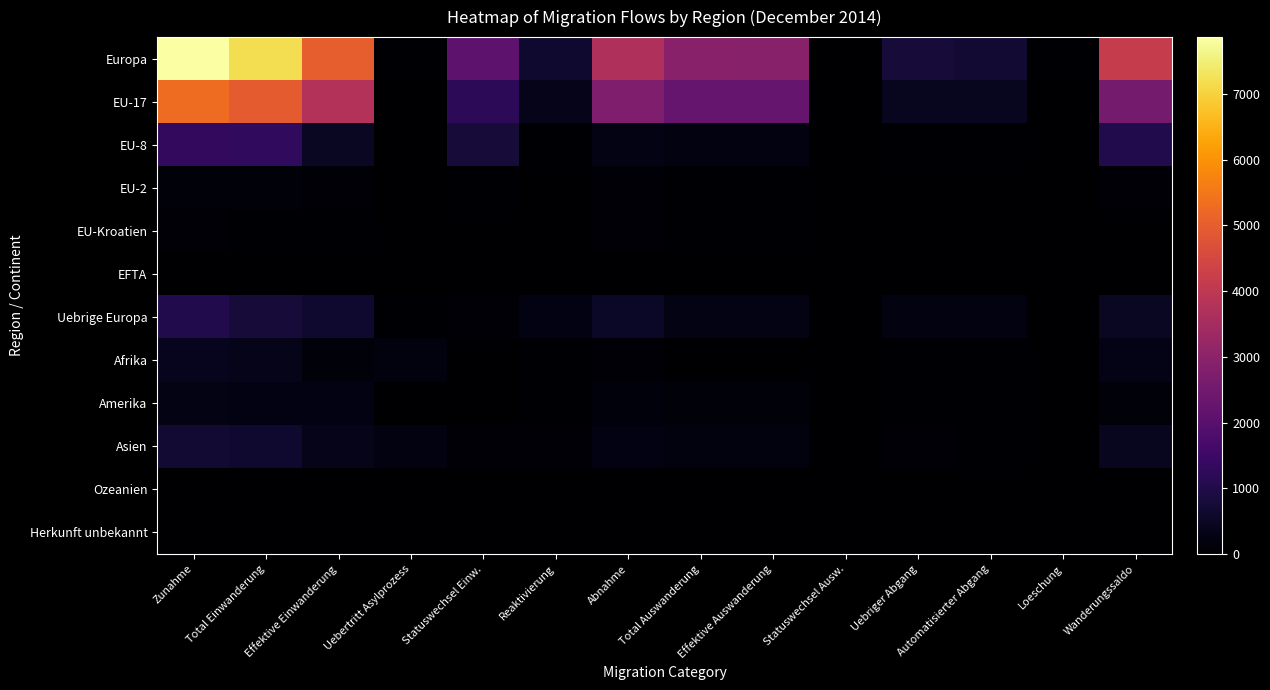

Which has a higher value, Automatisierter Abgang or Total Auswanderung?

Total Auswanderung